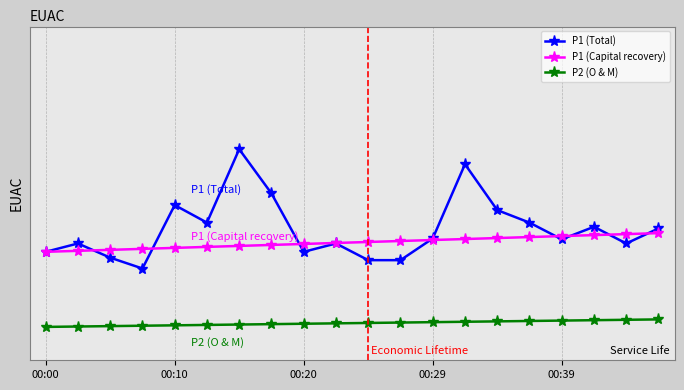

Does the chart have visible grid lines?

Yes